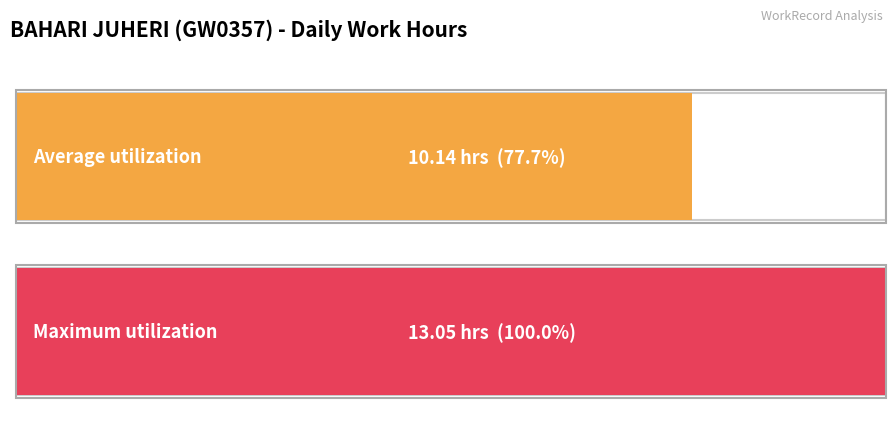

The value at 27-Wed is 12.0. True or false?

False